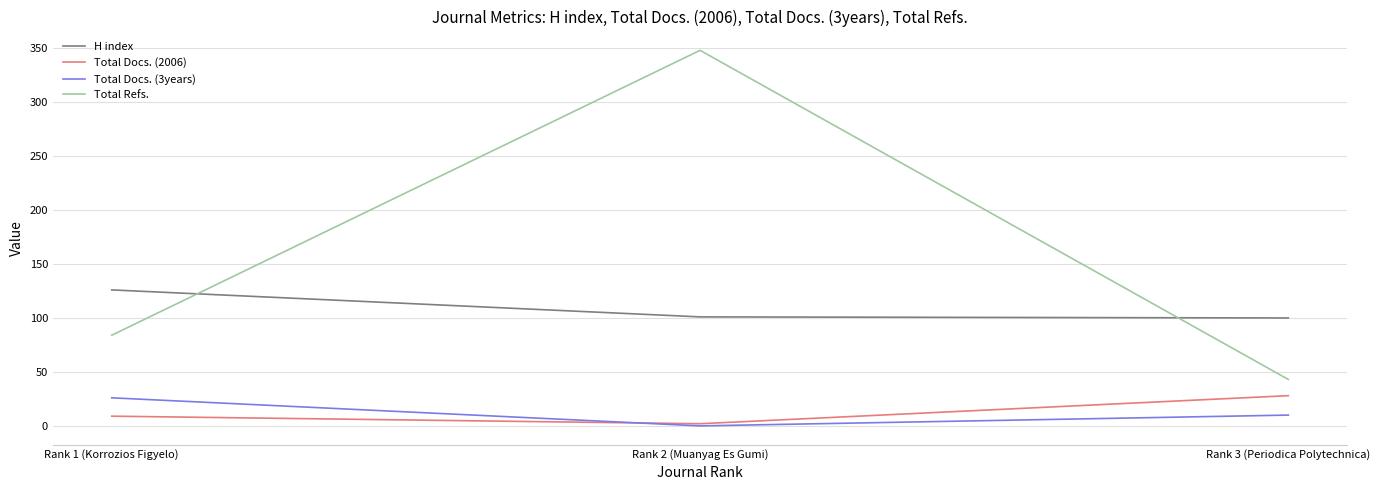

At which label is Total Docs. (2006) closest to 15?

Rank 1 (Korrozios Figyelo)